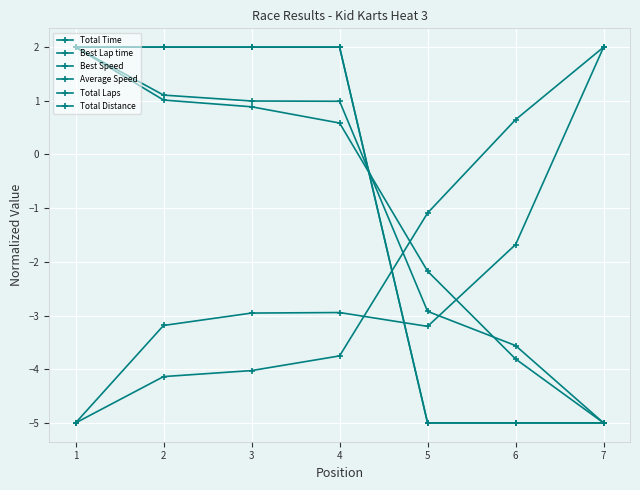

Does the chart have visible grid lines?

Yes